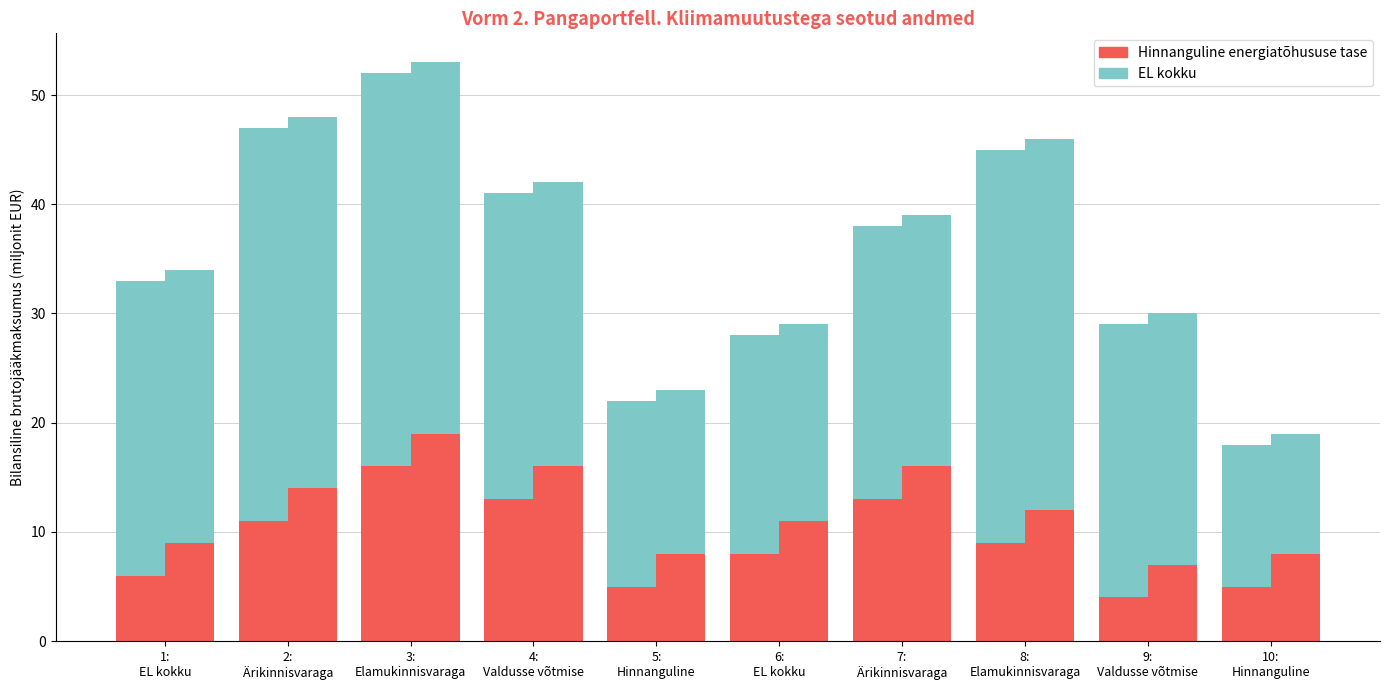

At how many categories does at least one series exceed 10?

10